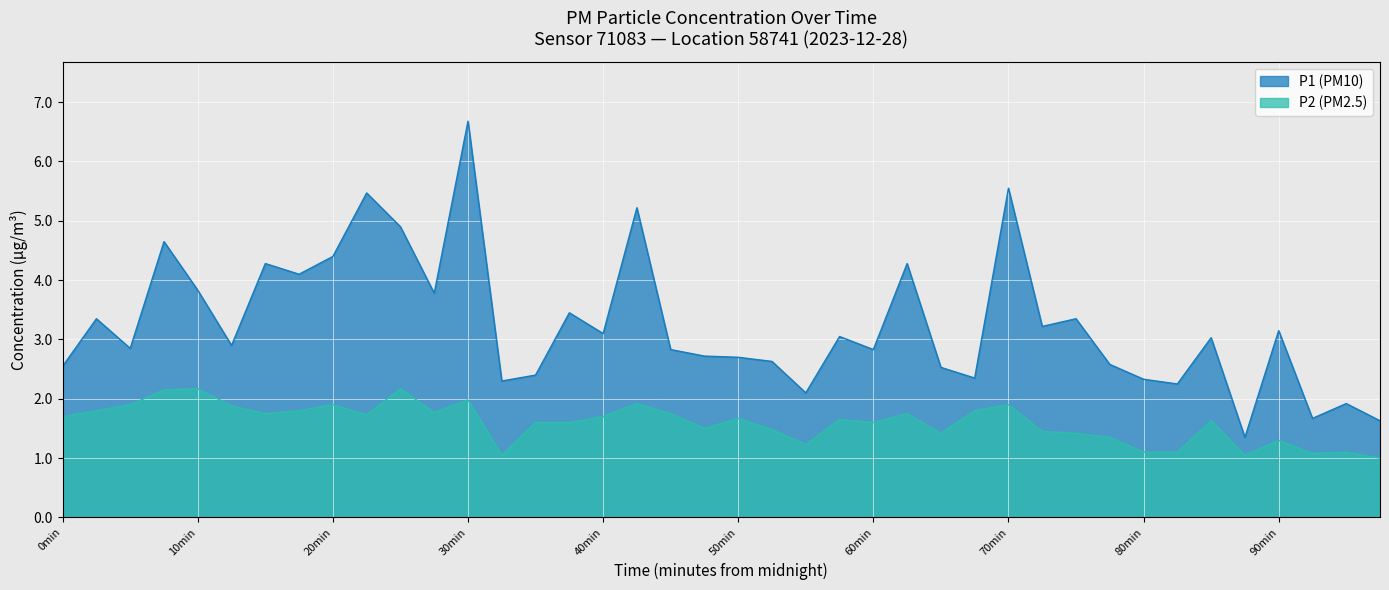

True or false: P1 and P2 intersect in this chart.

False